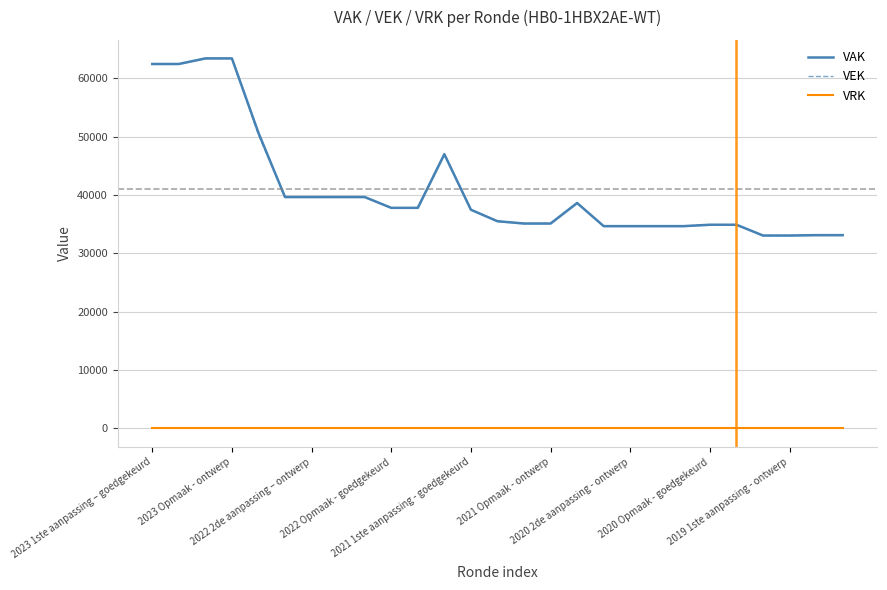

Count the number of data series in this chart.

3